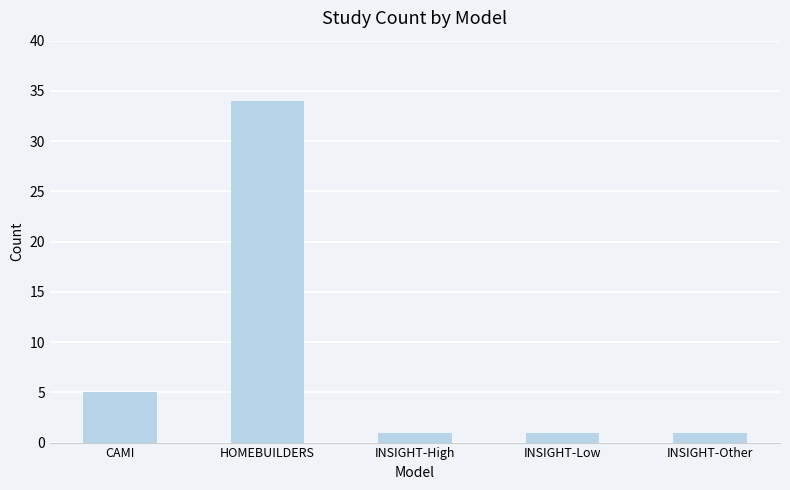

Reading right to left, extract all data points from this chart.

INSIGHT-Other=1	INSIGHT-Low=1	INSIGHT-High=1	HOMEBUILDERS=34	CAMI=5